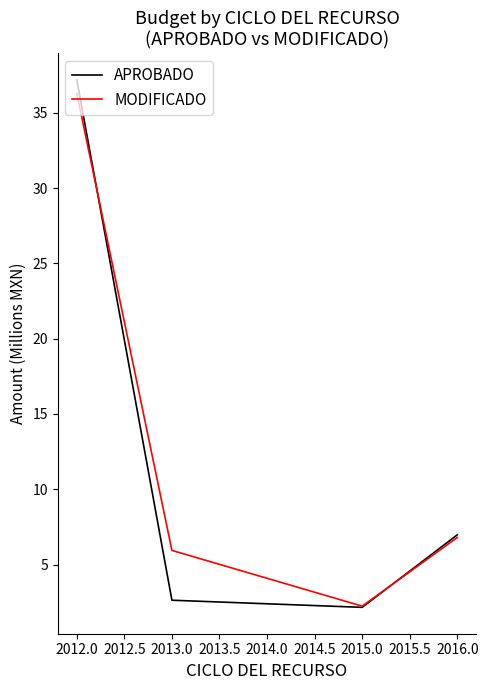

What position from the left is 2013.0?

2